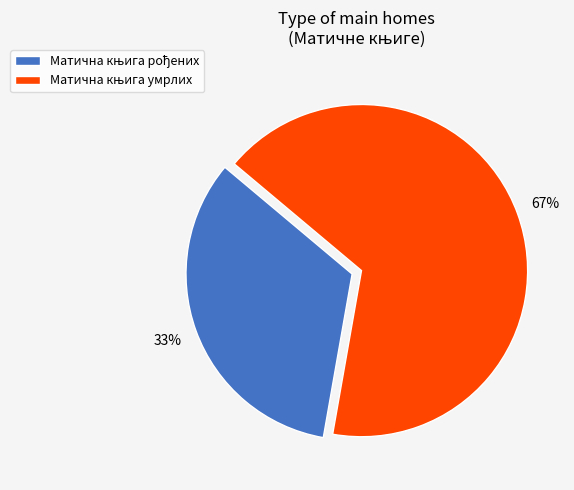

To the nearest percent, what is the average slice percentage?

50%